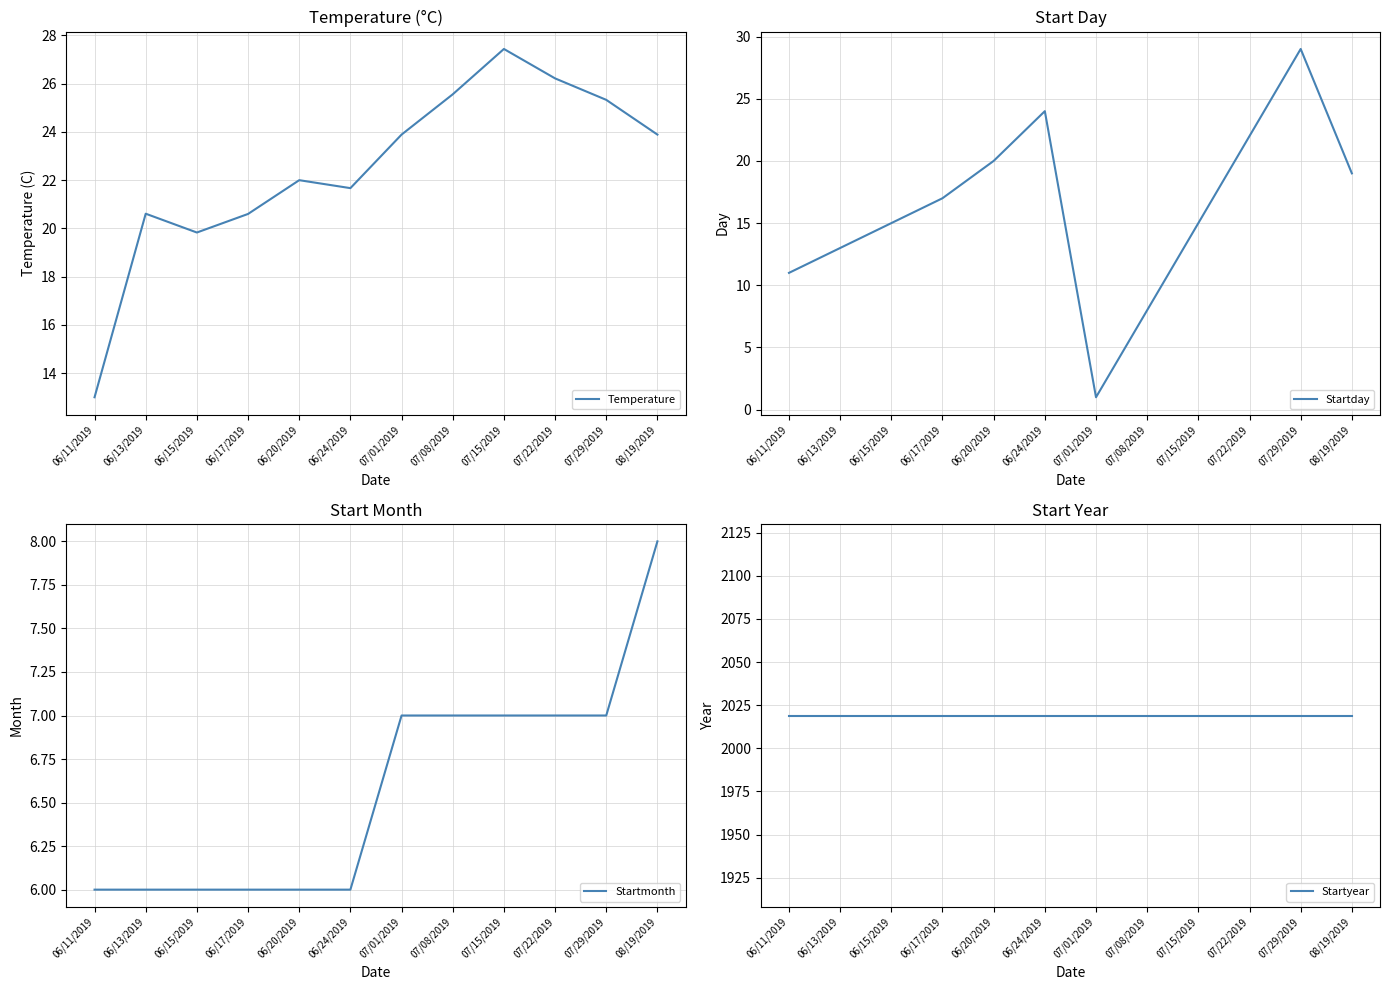

What is the total value across all series at 07/29/2019?

2080.3